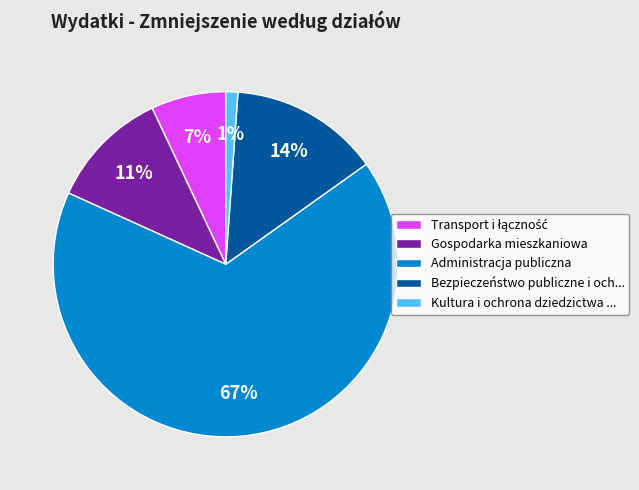

To the nearest percent, what percentage of the pie is Administracja publiczna?

67%